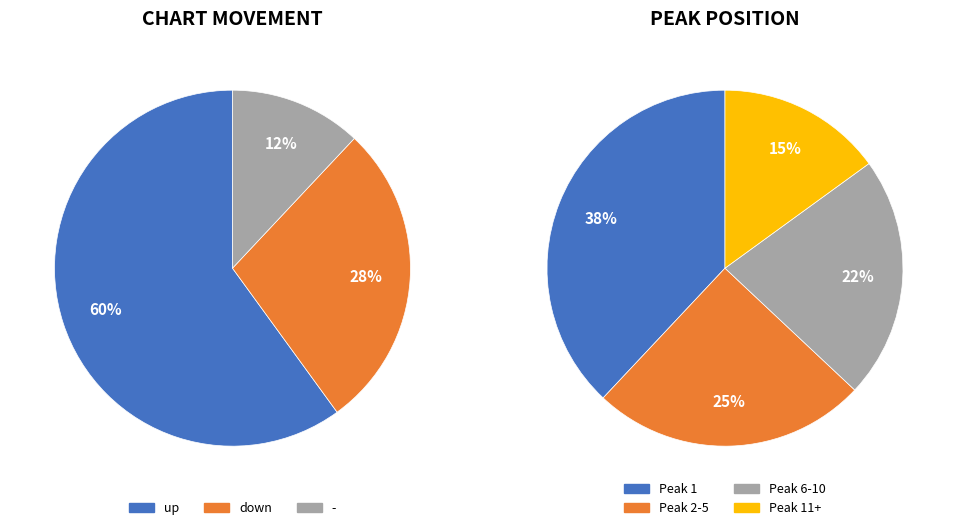

To the nearest percent, what is the average slice percentage?

33%